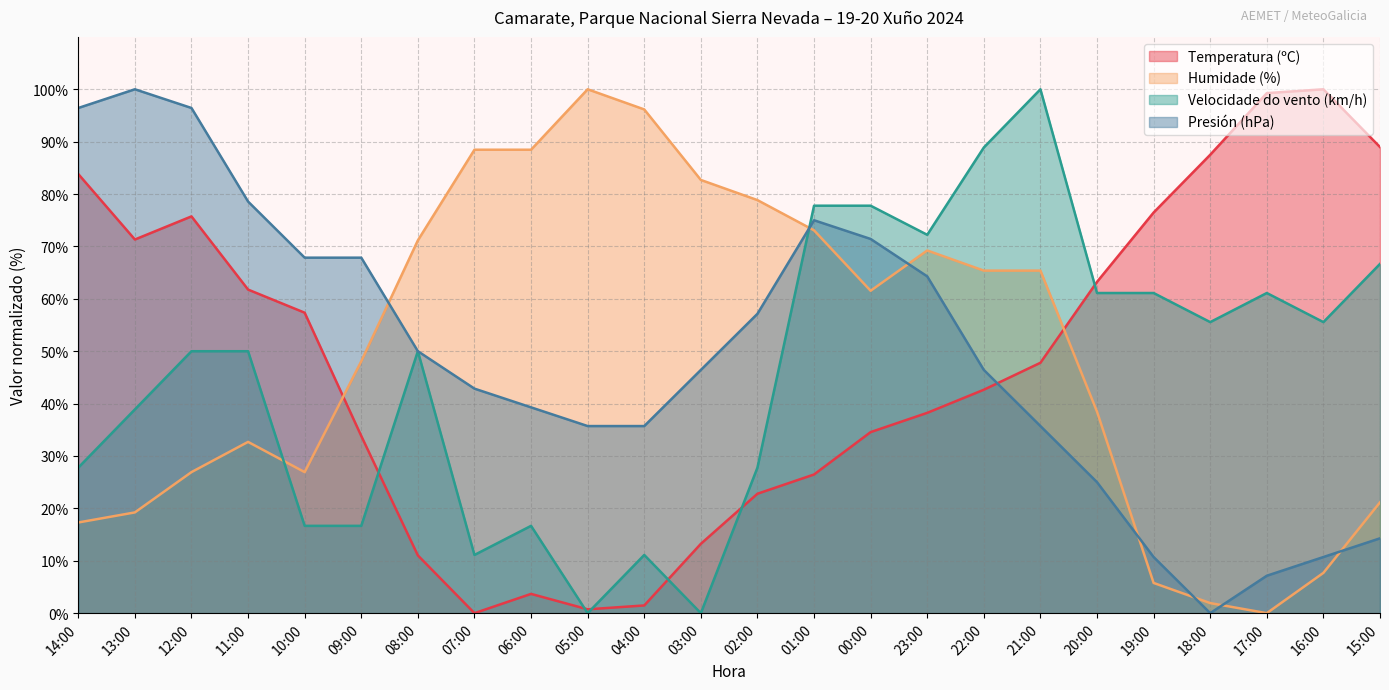

True or false: Humidade (%) and Temperatura (ºC) intersect in this chart.

True